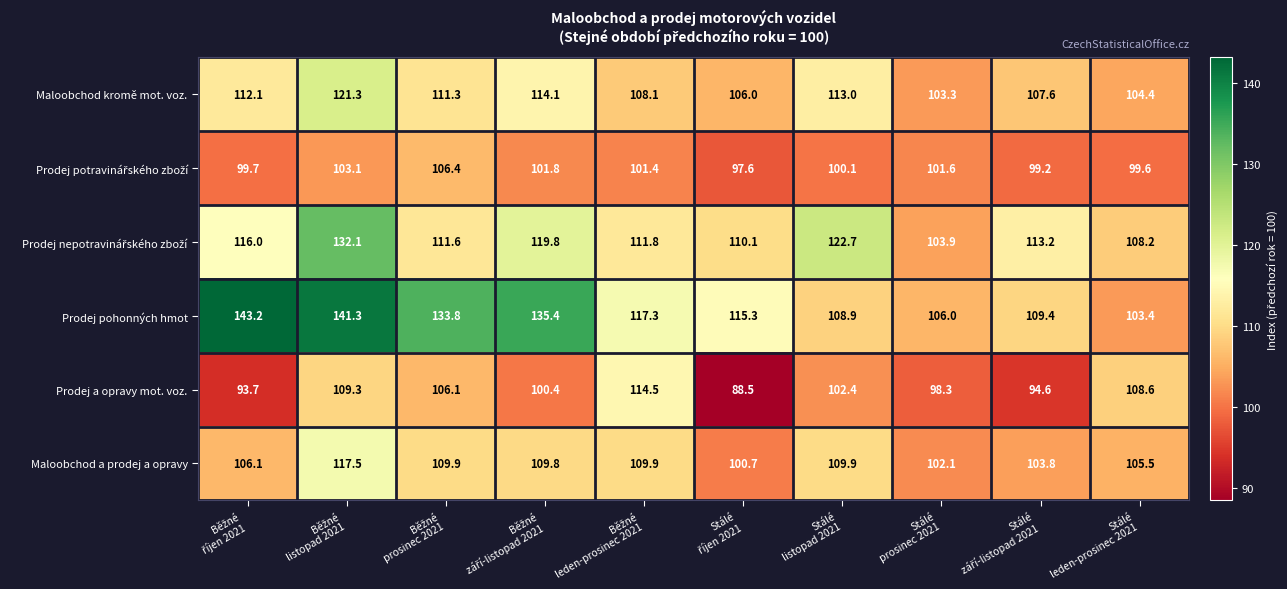

What is the difference between the maximum and minimum values in the Maloobchod a prodej a opravy series?

16.8